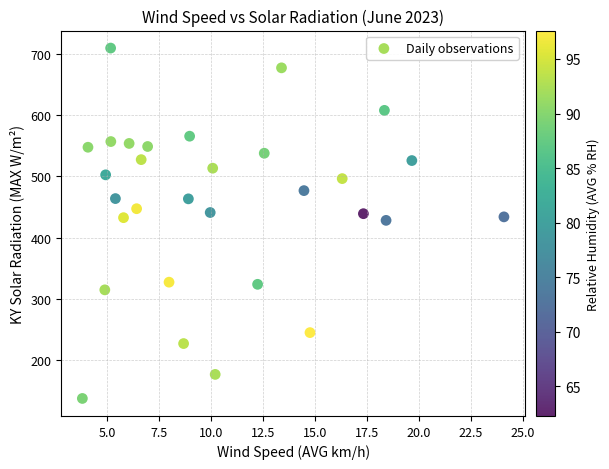

What is the range of Y values (max minus min)?

573.8